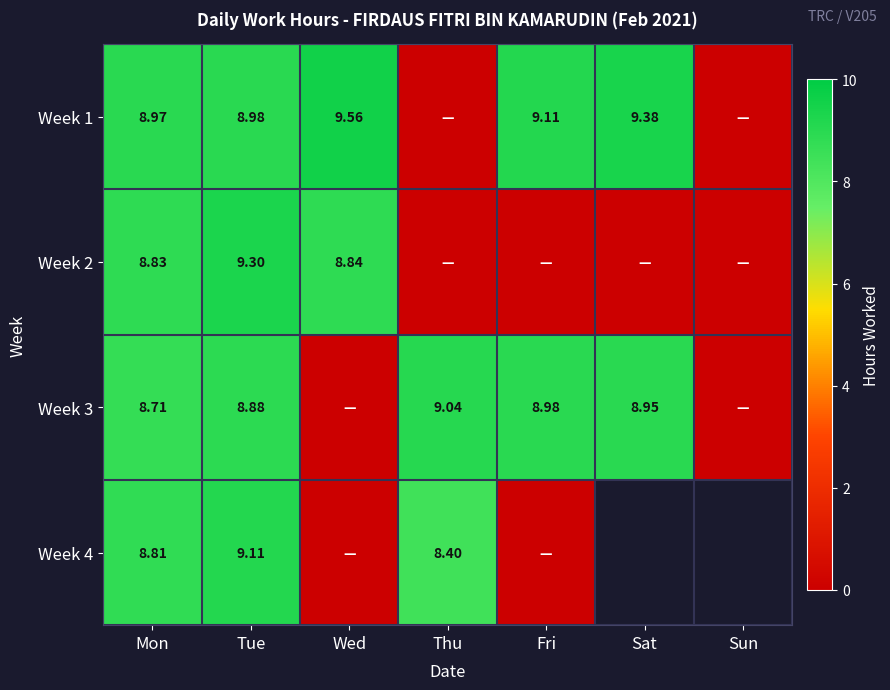

Rank the categories by Week 4 value from highest to lowest.

Tue, Mon, Thu, Fri, Sat, Sun, Wed